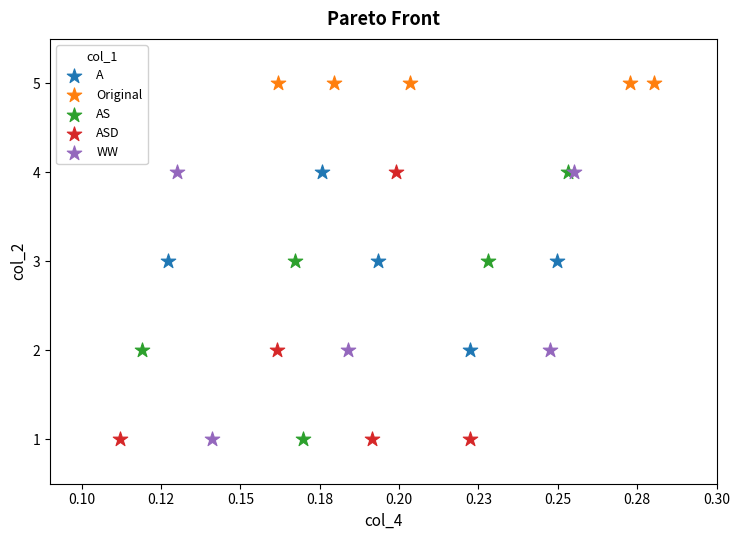

Which series reaches the maximum Y coordinate?

Original